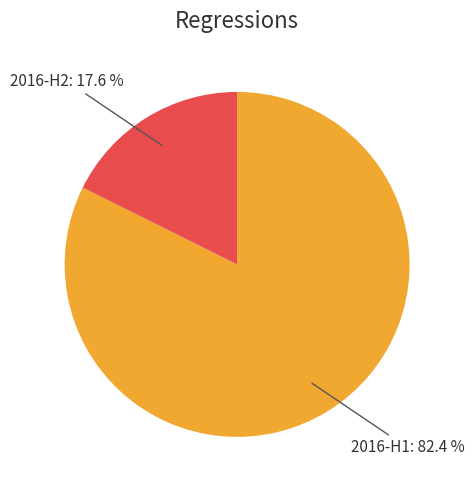

Count the number of slices in the pie.

2